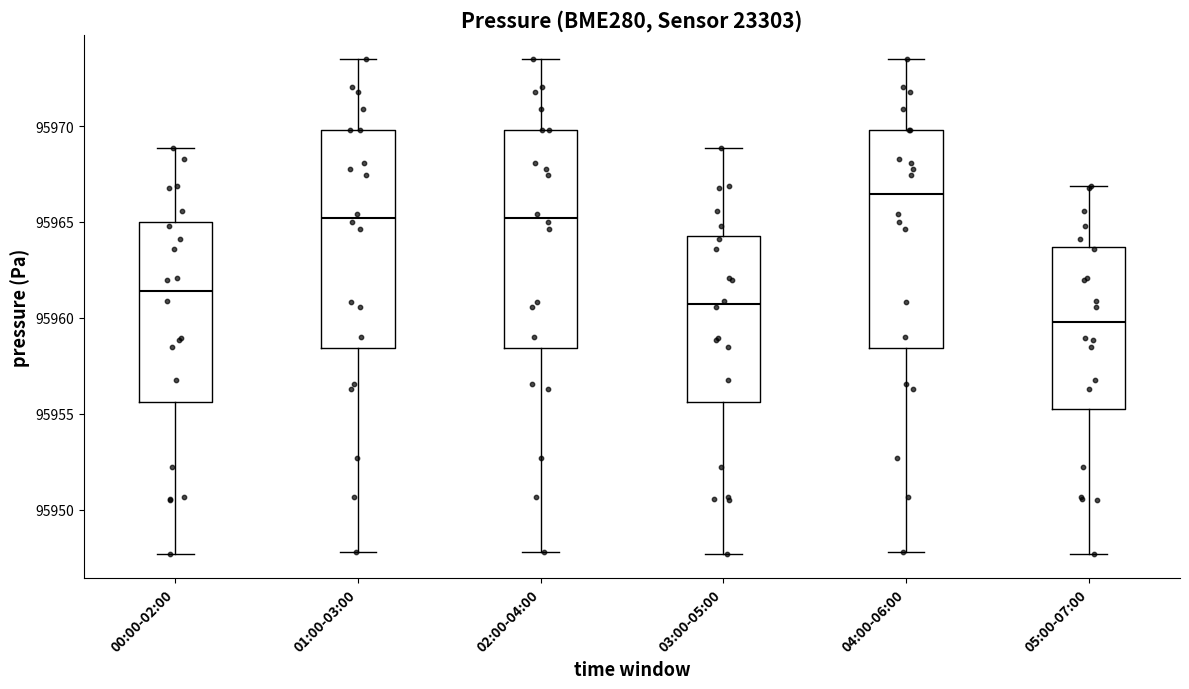

Reading left to right, transcribe this box plot: for each box, give where its median line is, the range the box spans, and where its two whiskers end, as read against the y-axis. The values are not printed on the chart, so give them approximately, as read against the axis.

00:00-02:00: median 95961.5, box 95955.5 to 95965.0, whiskers 95947.5 to 95969.0
01:00-03:00: median 95965.0, box 95958.5 to 95970.0, whiskers 95948.0 to 95973.5
02:00-04:00: median 95965.0, box 95958.5 to 95970.0, whiskers 95948.0 to 95973.5
03:00-05:00: median 95960.5, box 95955.5 to 95964.5, whiskers 95947.5 to 95969.0
04:00-06:00: median 95966.5, box 95958.5 to 95970.0, whiskers 95948.0 to 95973.5
05:00-07:00: median 95960.0, box 95955.5 to 95963.5, whiskers 95947.5 to 95967.0